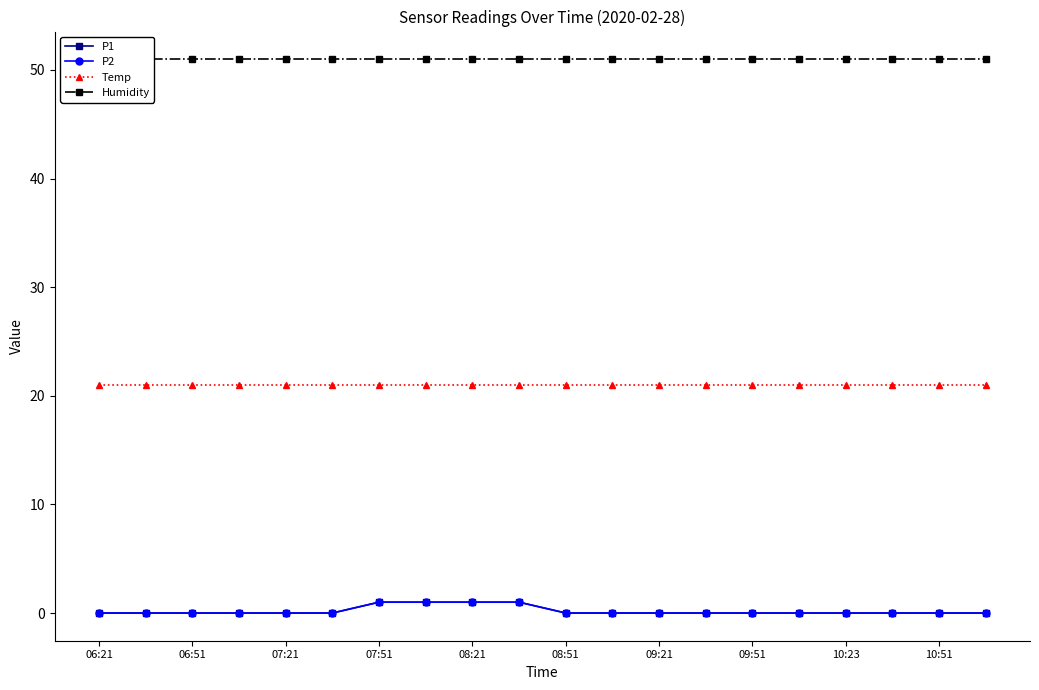

The Humidity series shows 76.6 at 09:21. True or false?

False